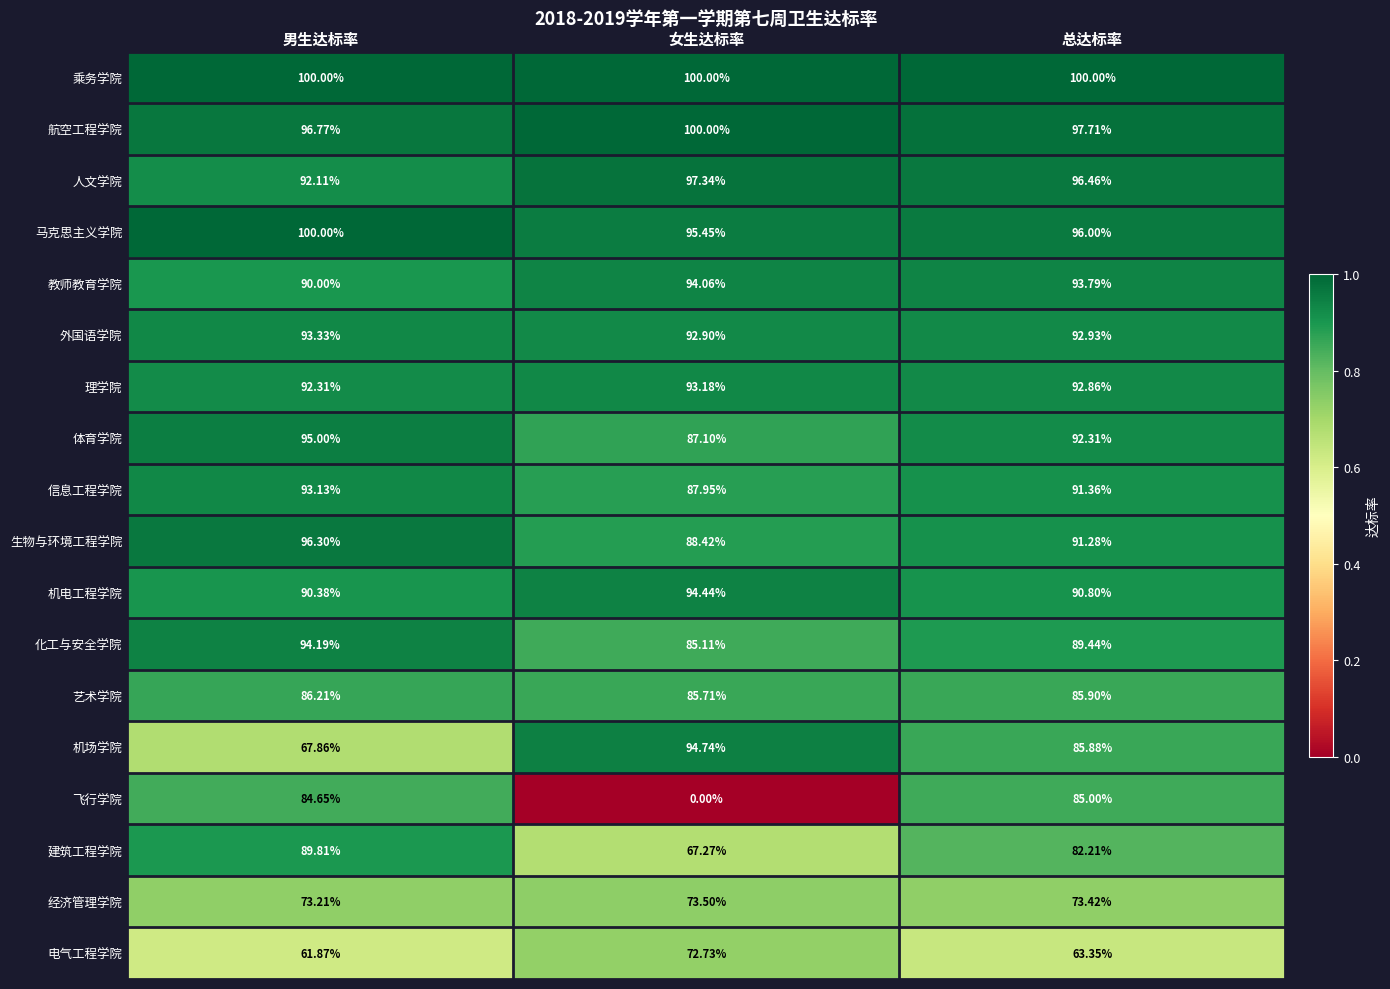

At which category is the sum across all series the highest?

总达标率